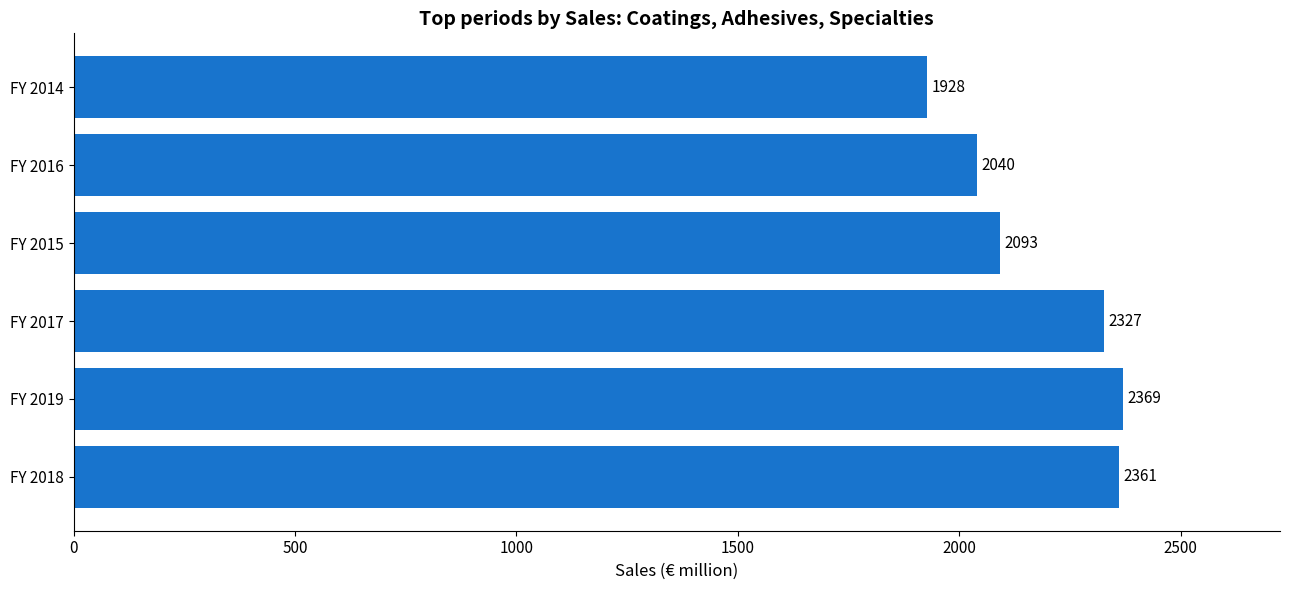

Rank the categories by value from lowest to highest.

FY 2014, FY 2016, FY 2015, FY 2017, FY 2018, FY 2019